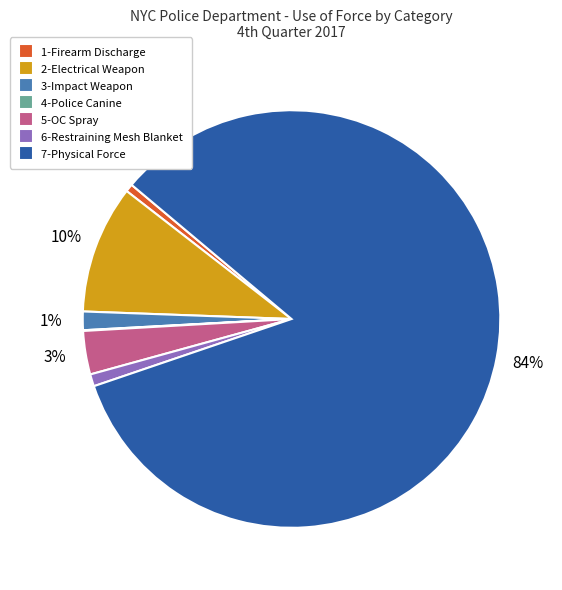

Approximately how many times larger is the value at 6-Restraining Mesh Blanket compared to 5-OC Spray?

0.3